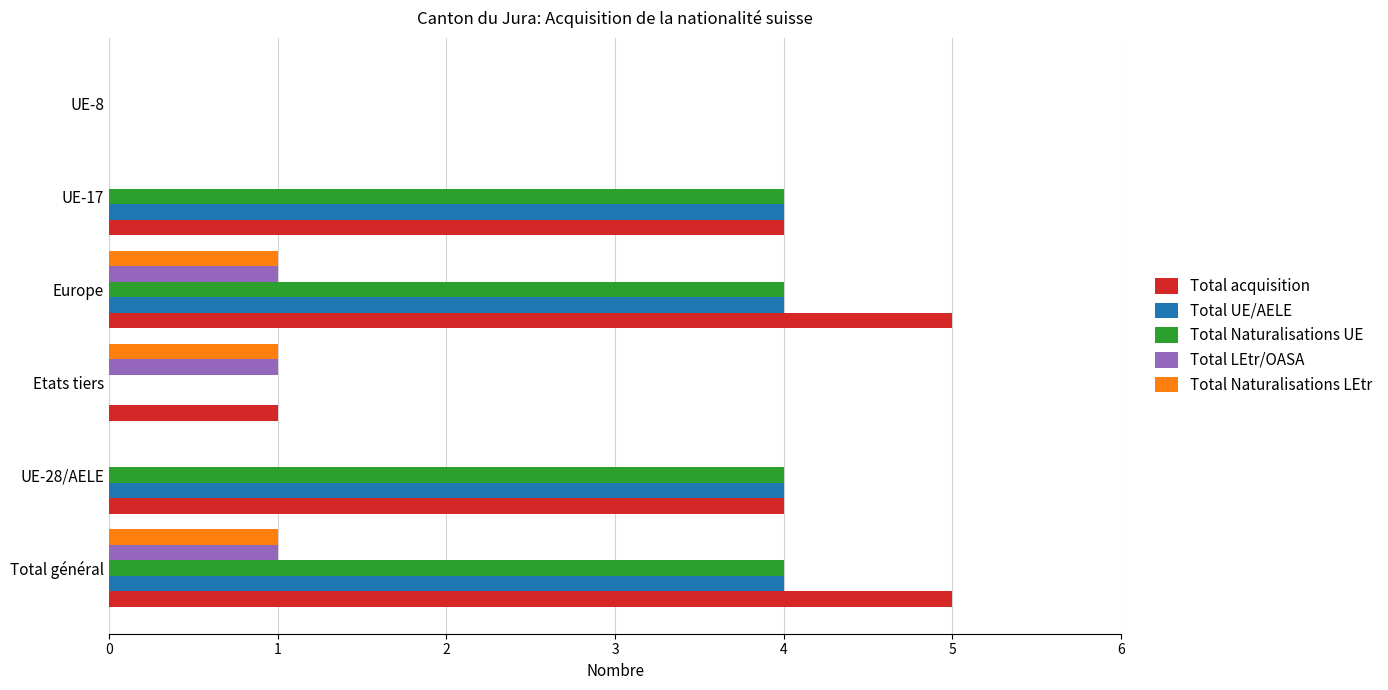

Is the value of Total LEtr/OASA at UE-17 greater than the value of Total UE/AELE at Europe?

No